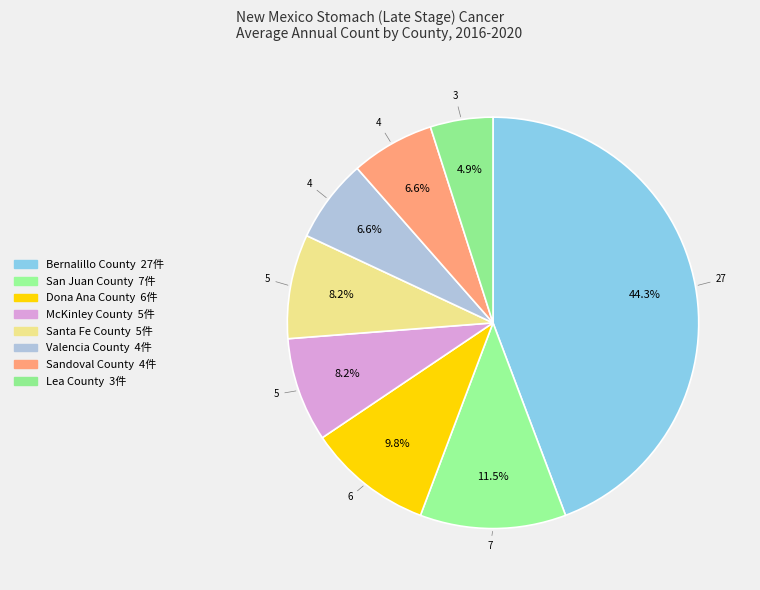

Is it true that McKinley County is 14% of the pie?

False